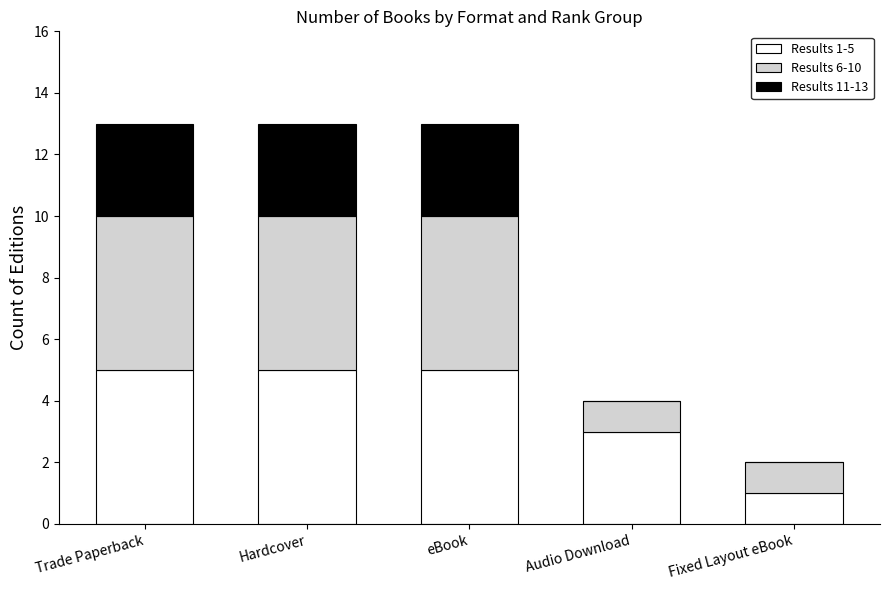

The Results 1-5 series shows 3 at Trade Paperback. True or false?

False